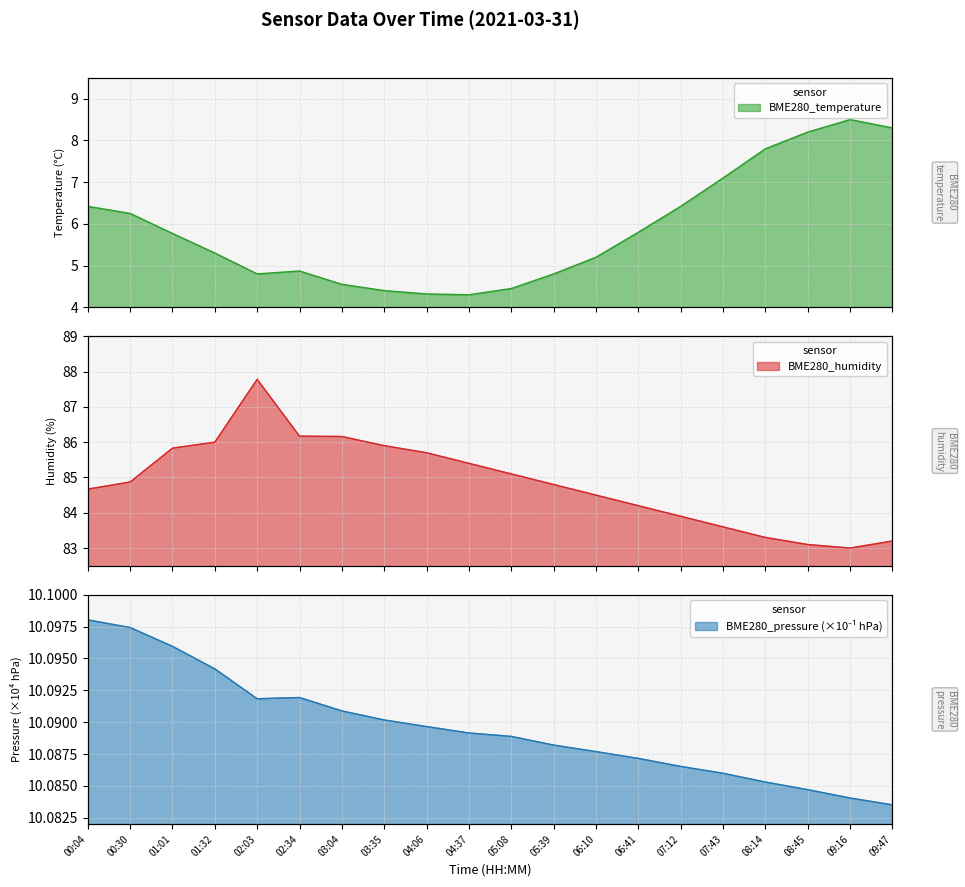

Reading right to left, list all the values displayed in this chart.

BME280_temperature: 8.3	8.5	8.2	7.8	7.1	6.4	5.8	5.2	4.8	4.5	4.3	4.3	4.4	4.5	4.9	4.8	5.3	5.8	6.2	6.4
BME280_humidity: 83.2	83.0	83.1	83.3	83.6	83.9	84.2	84.5	84.8	85.1	85.4	85.7	85.9	86.2	86.2	87.8	86.0	85.8	84.9	84.7
BME280_pressure_norm: 10.1	10.1	10.1	10.1	10.1	10.1	10.1	10.1	10.1	10.1	10.1	10.1	10.1	10.1	10.1	10.1	10.1	10.1	10.1	10.1